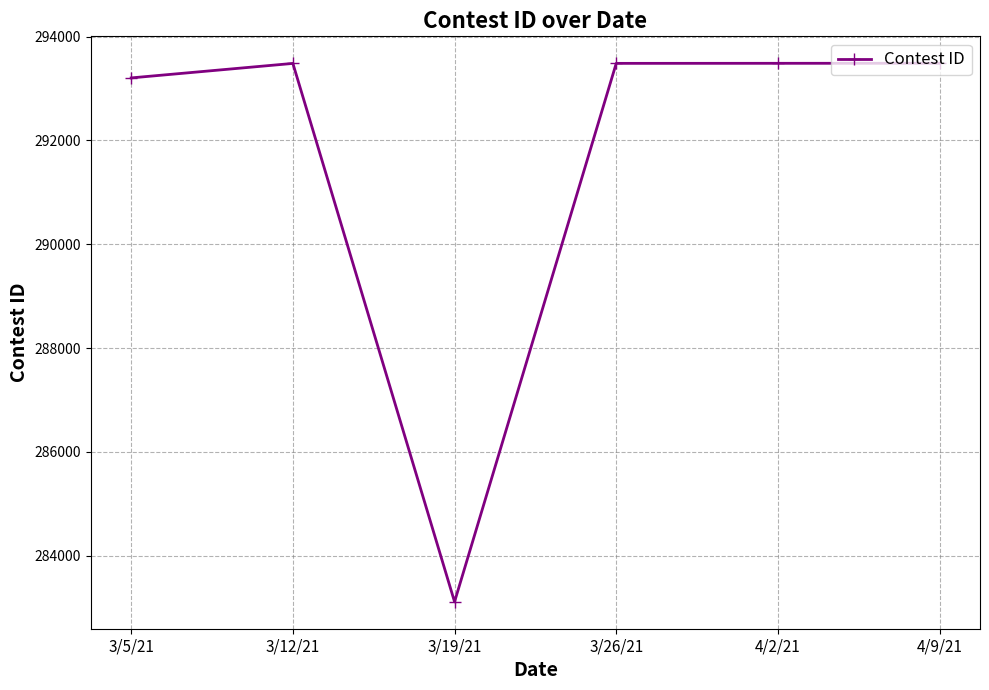

How many lines are shown in the chart?

1